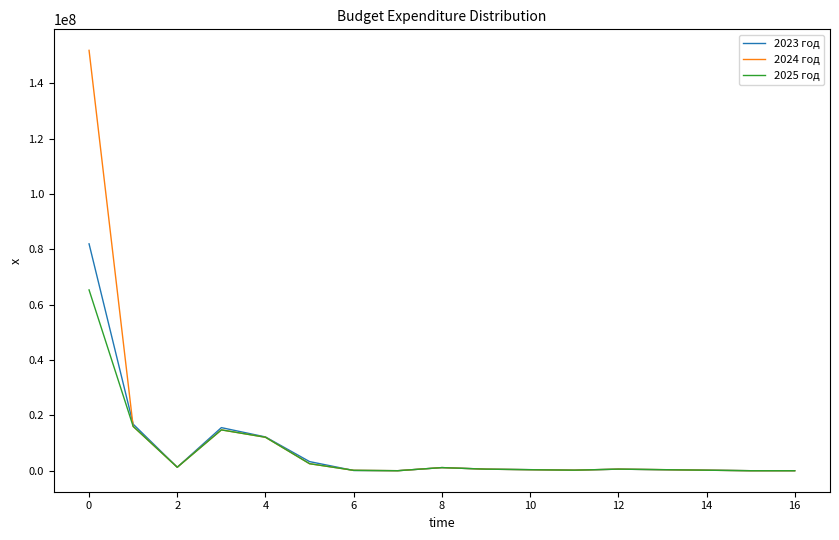

What is the maximum value for 2023 год?

81972742.0